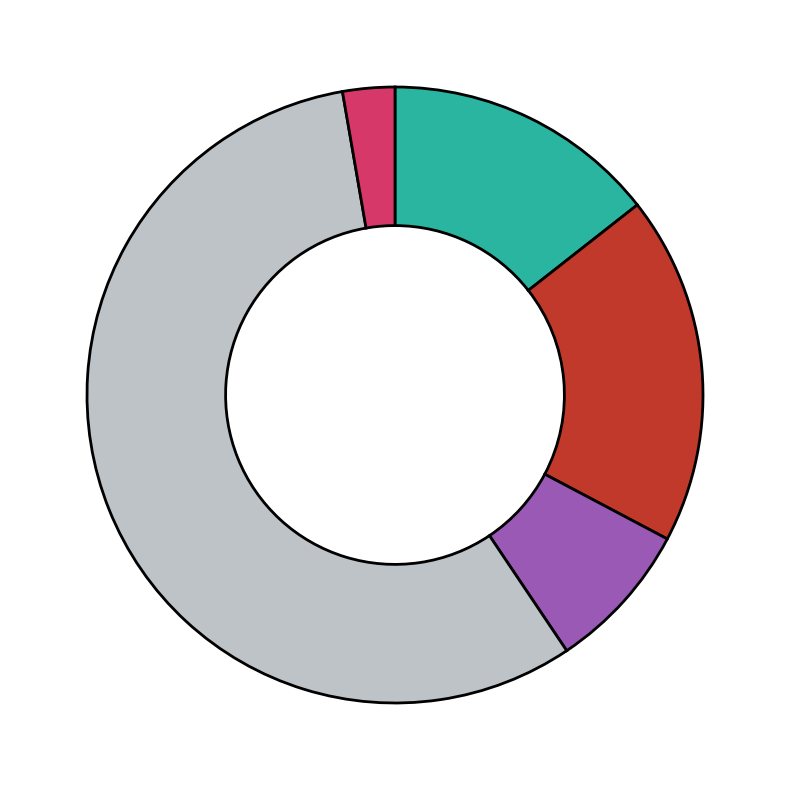

How many slices are in this pie chart?

5